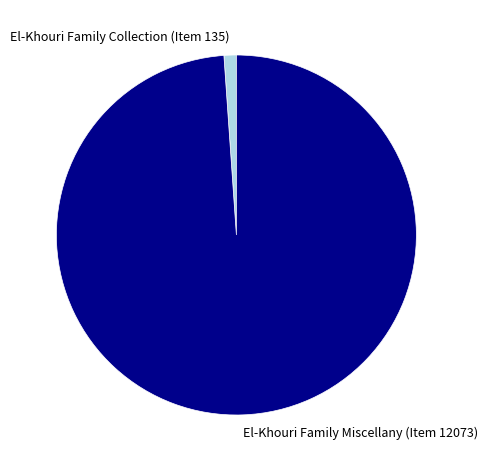

True or false: El-Khouri Family Miscellany (Item 12073) accounts for 99% of the total.

True